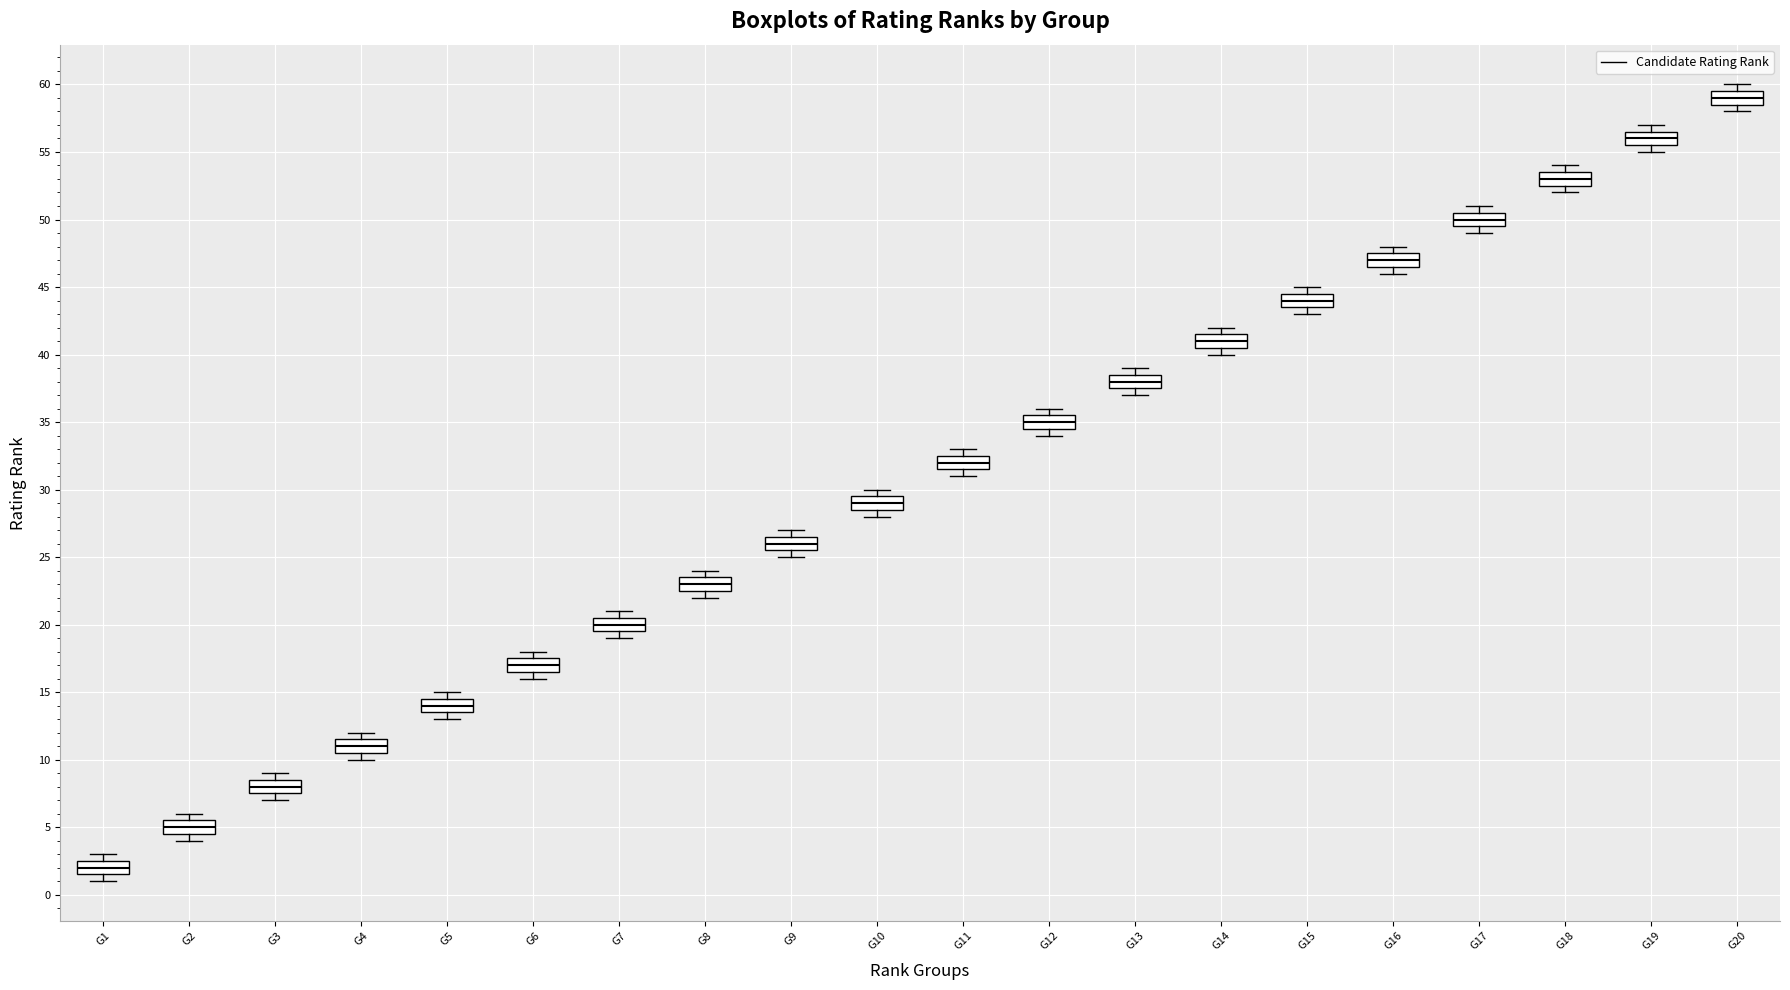

Which box has the lowest median line?

G1